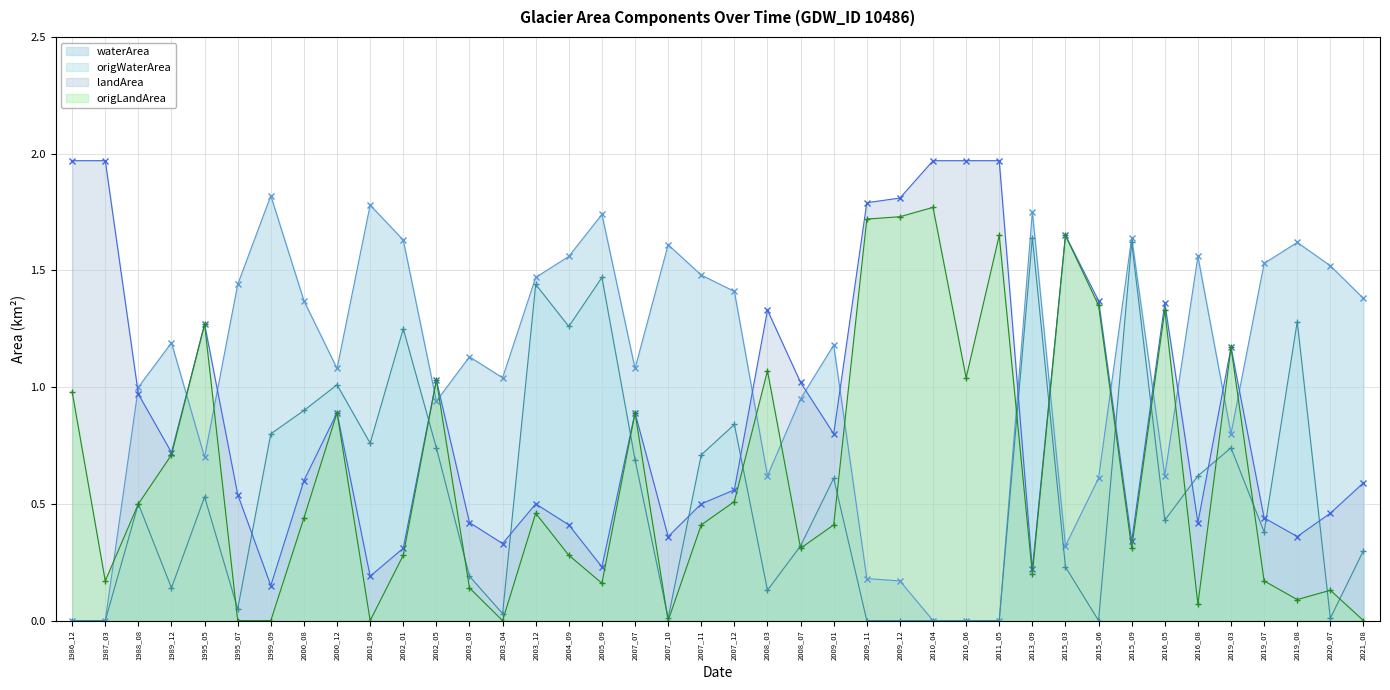

Between 1995_07 and 2015_06, which series saw the biggest shift?

origLandArea